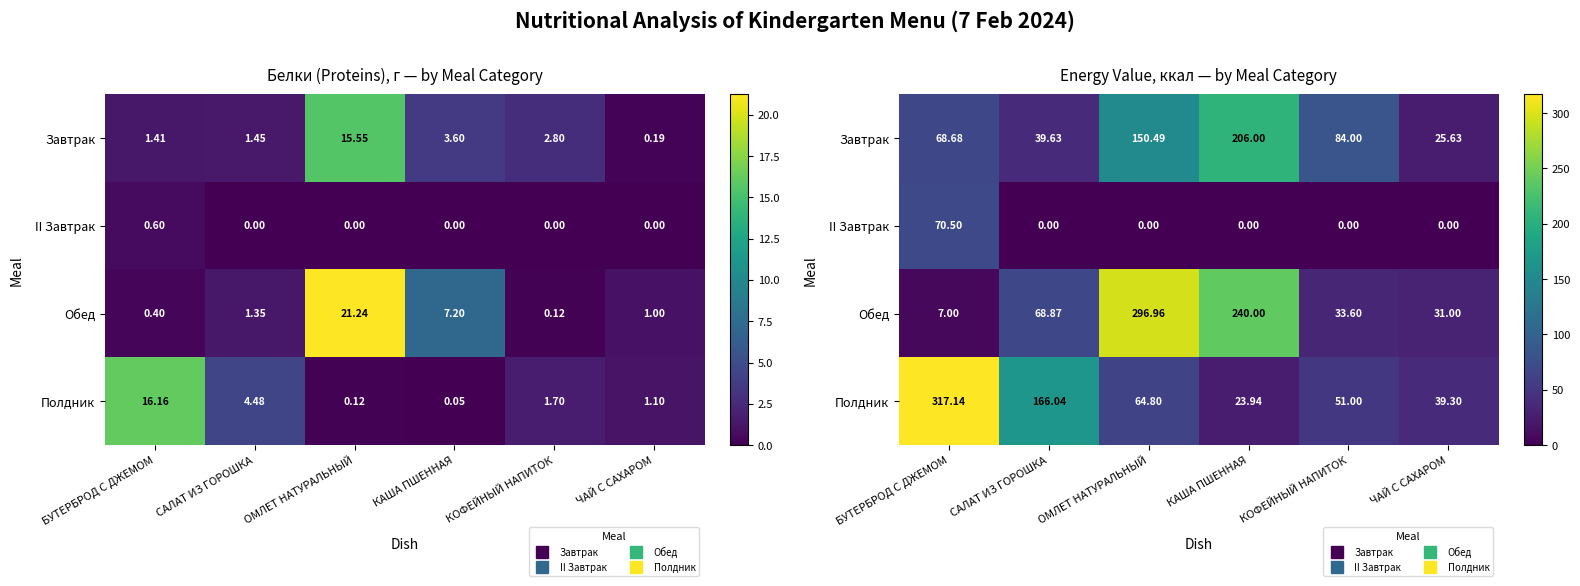

At how many categories does at least one series exceed 289?

2